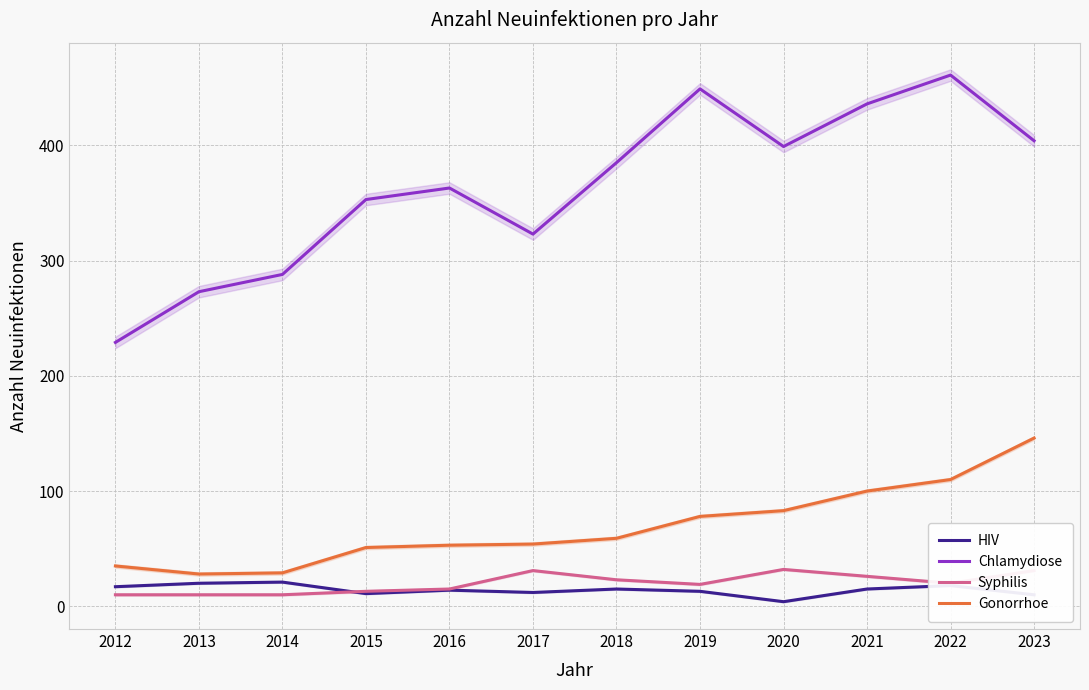

Is the value of Gonorrhoe at 2020 greater than the value of Chlamydiose at 2017?

No